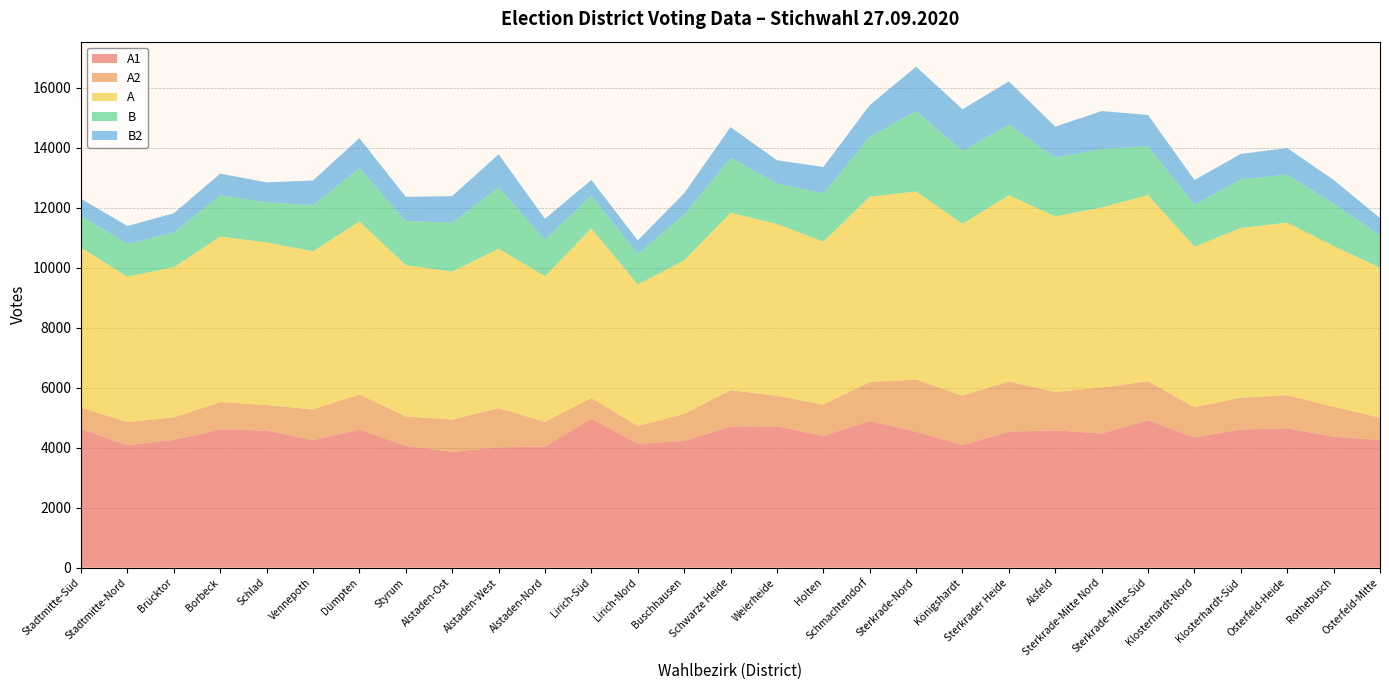

Reading left to right, extract all data points from this chart.

A1: 4627	4077	4260	4604	4569	4252	4597	4063	3856	4009	4036	4966	4131	4223	4708	4711	4390	4885	4533	4085	4529	4576	4472	4910	4338	4606	4642	4362	4255
A2: 705	774	747	914	850	1020	1174	978	1078	1308	821	687	589	897	1205	1017	1042	1298	1737	1645	1679	1277	1531	1300	1009	1056	1107	998	743
A: 5332	4851	5007	5518	5419	5272	5771	5041	4934	5317	4857	5653	4720	5120	5913	5728	5432	6183	6270	5730	6208	5853	6003	6210	5347	5662	5749	5360	4998
B: 1061	1085	1162	1376	1335	1538	1772	1474	1630	2036	1219	1091	1017	1519	1830	1348	1606	1993	2677	2431	2349	1960	1949	1629	1406	1620	1601	1413	1078
B2: 573	599	635	721	669	823	1001	804	882	1106	694	525	451	716	1027	777	884	1056	1479	1390	1439	1034	1263	1039	819	846	886	791	579